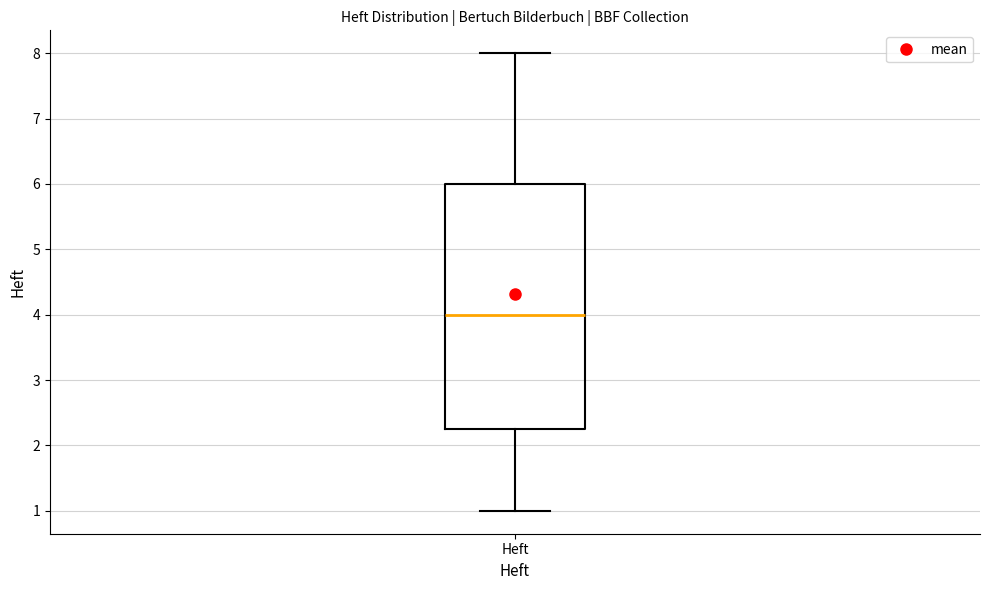

Read this box plot against the y-axis: the position of the median line, the range covered by the box, and the ends of both whiskers. The values are not printed on the chart, so give them approximately, as read against the axis.

median 4.0, box 2.3 to 6.0, whiskers 1.0 to 8.0